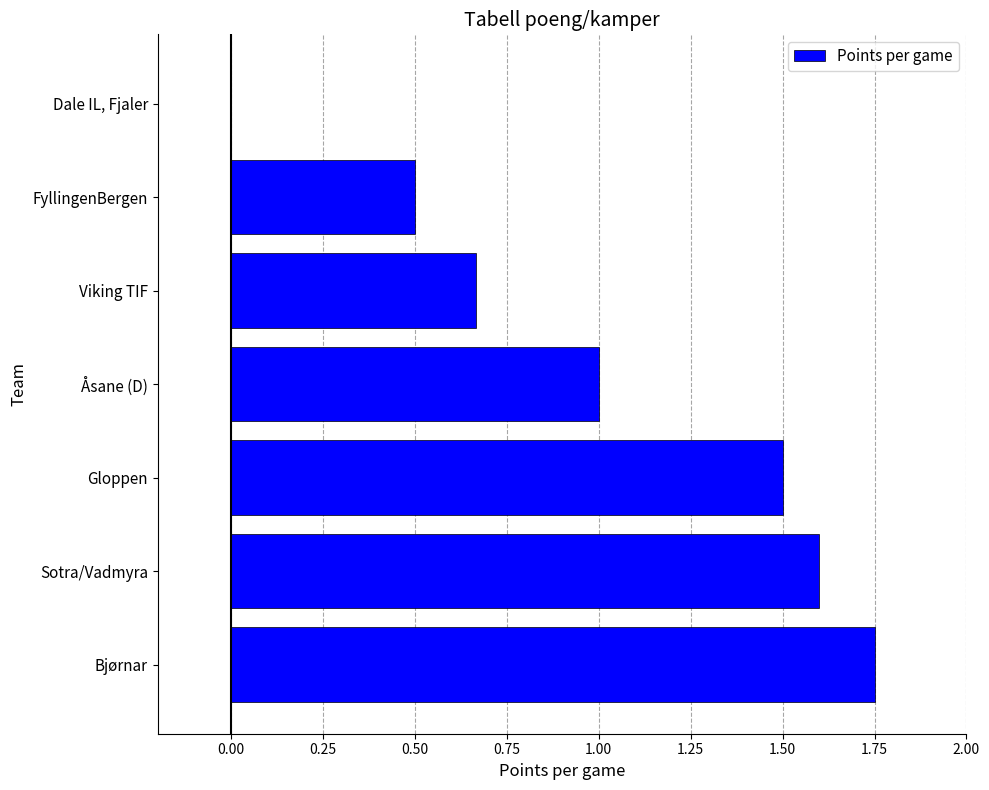

What is the sum of all values?

7.0